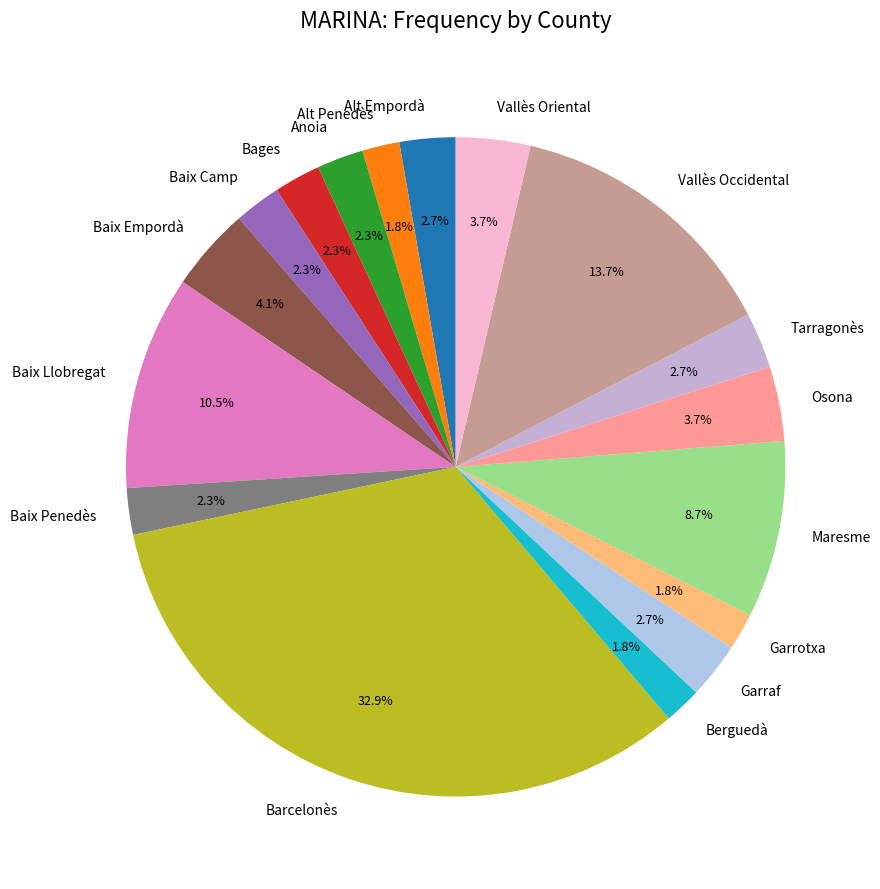

Which has a higher value, Berguedà or Vallès Occidental?

Vallès Occidental